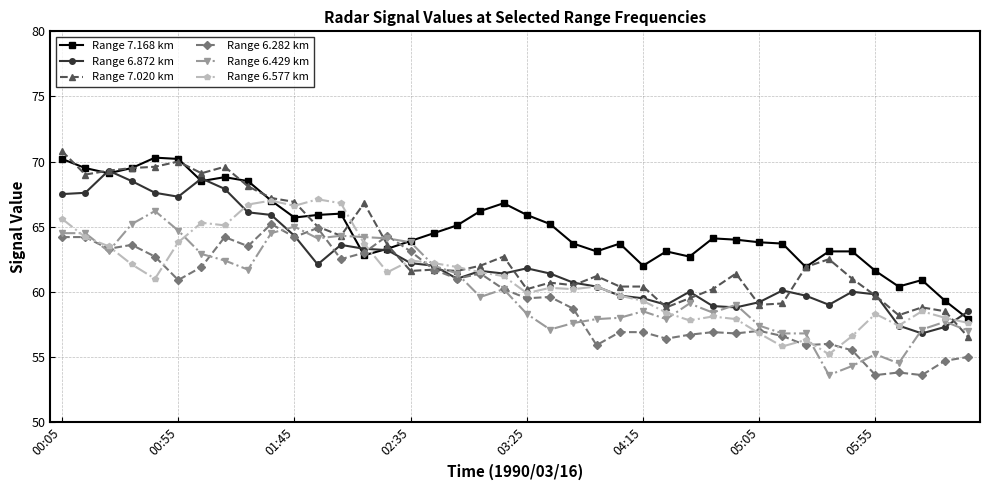

True or false: Range 6.577 km has more than 1 points higher than both neighbors.

True